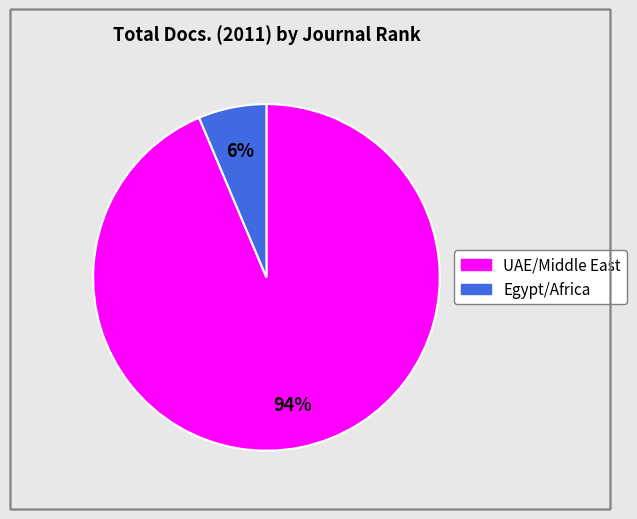

To the nearest percent, what is the average slice percentage?

50%